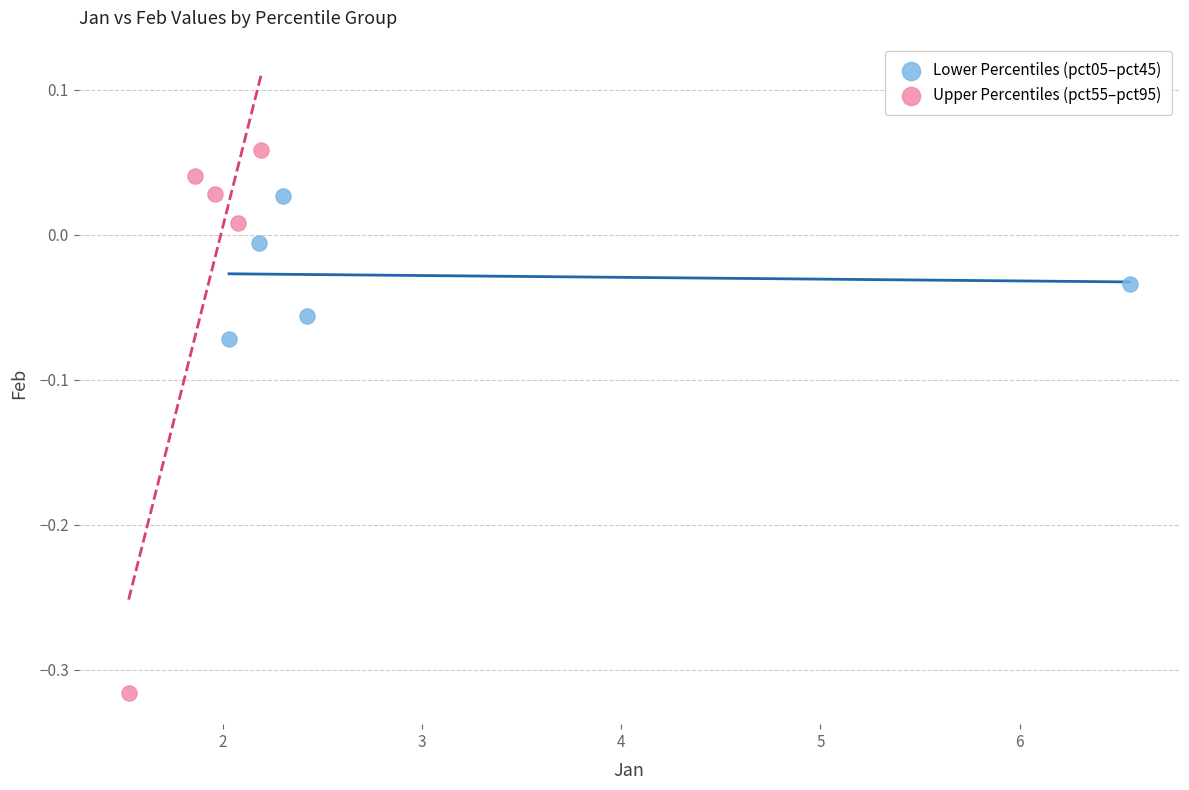

Which series contains the highest Y value?

Upper Percentiles (pct55–pct95)